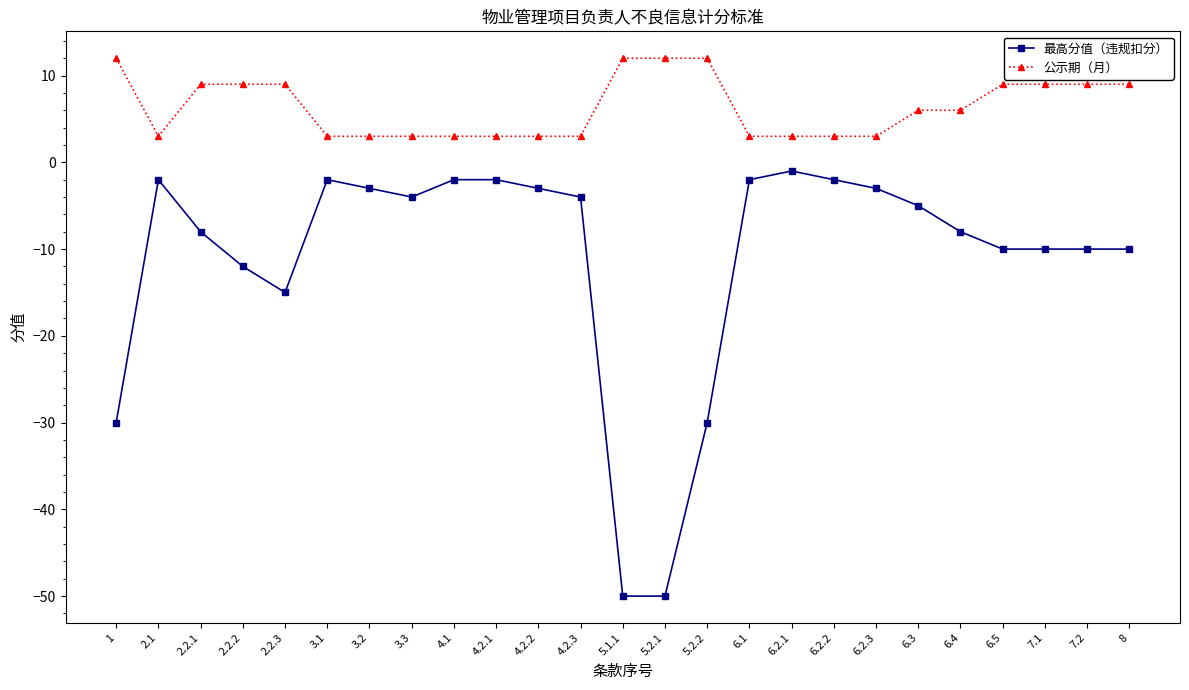

Rank the series at 4.2.3 from lowest to highest value.

最高分值（违规扣分）, 公示期（月）